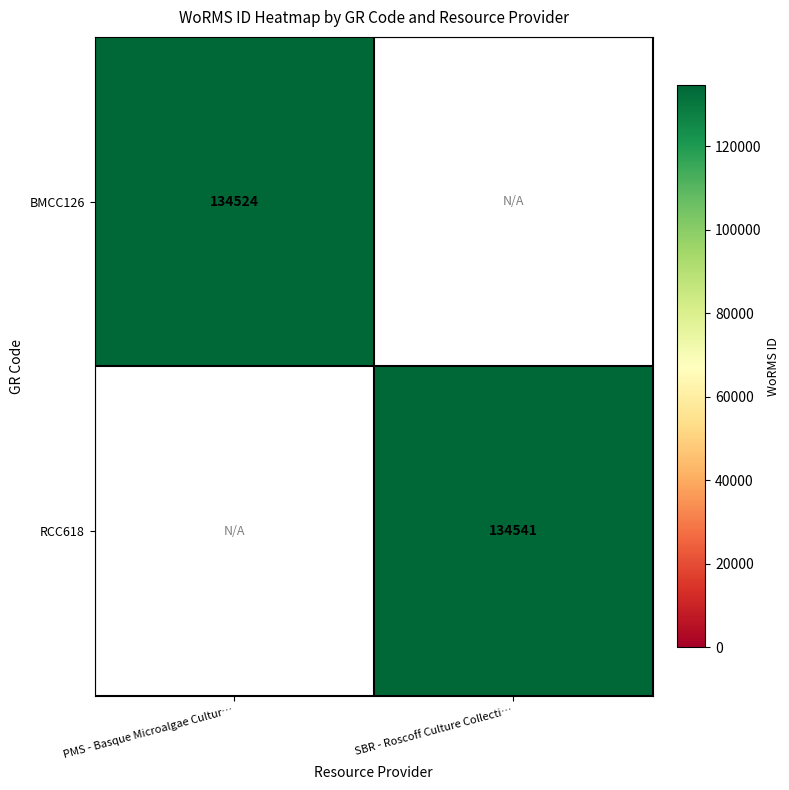

What is the minimum value shown in the chart?

134524.0